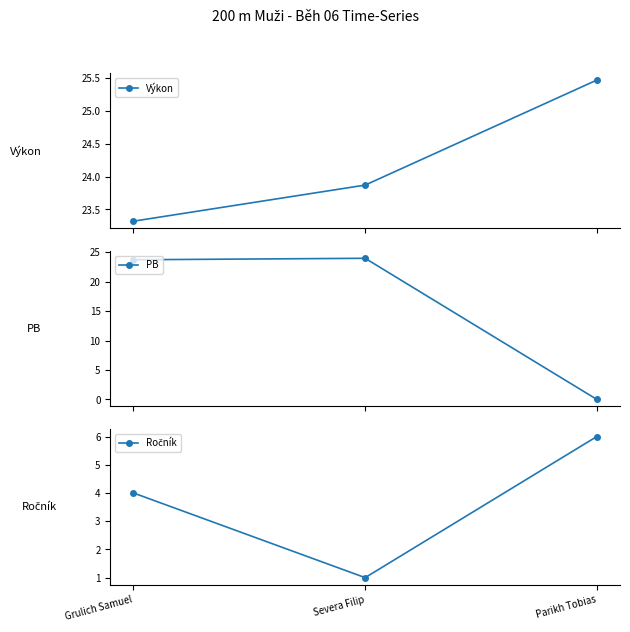

At Parikh Tobias, list the series in order from largest to smallest.

Výkon, Ročník, PB